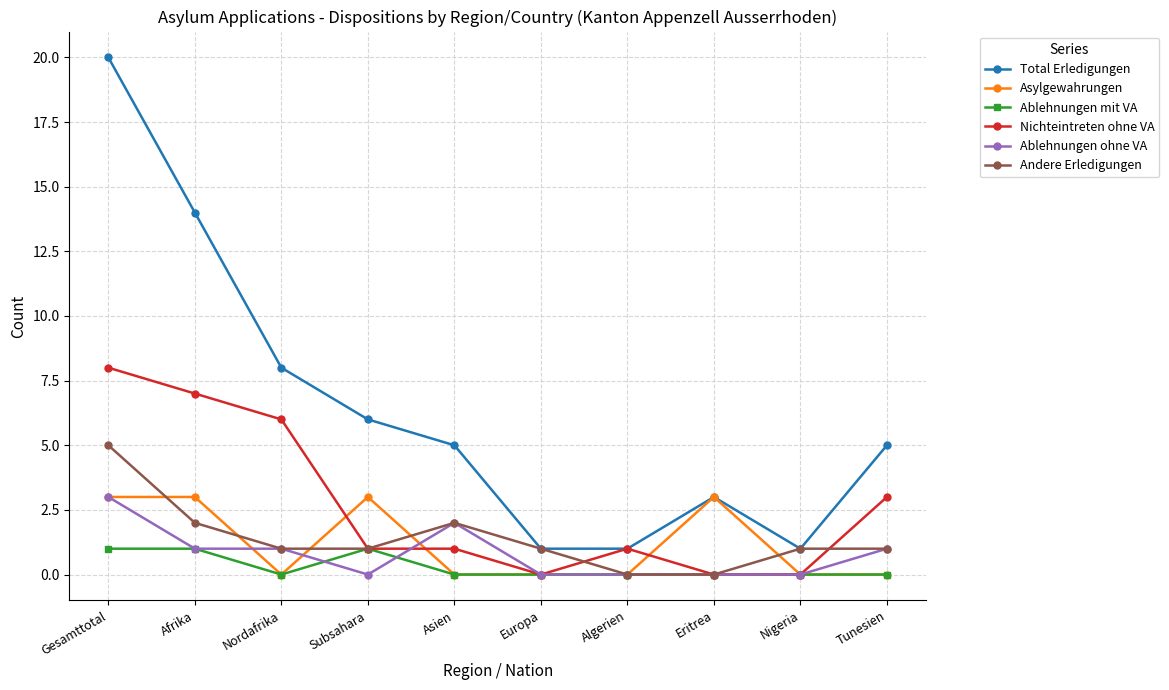

What is the label of the 4th point from the right?

Algerien